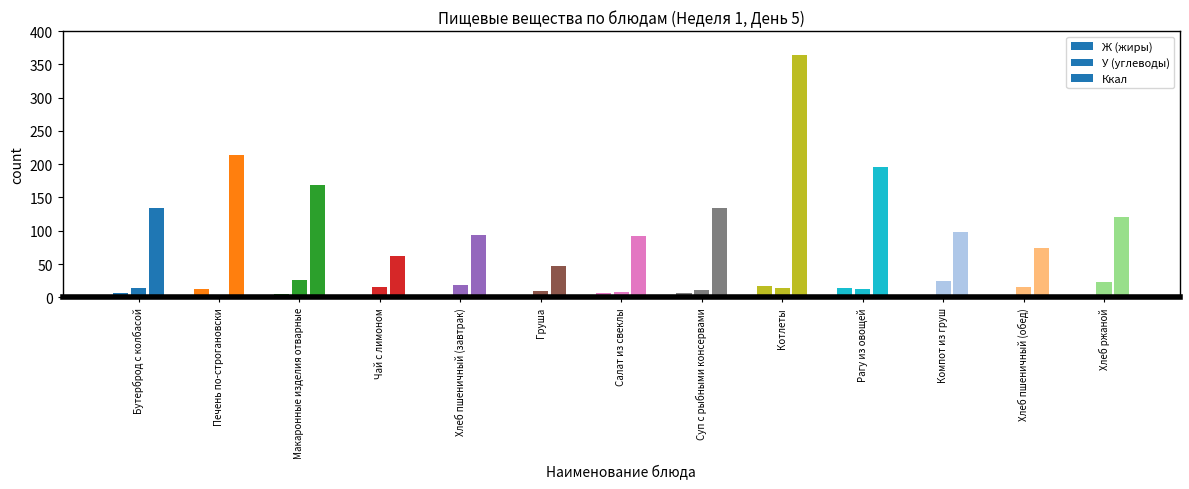

What is the sum of all Ж (жиры) values?

69.8